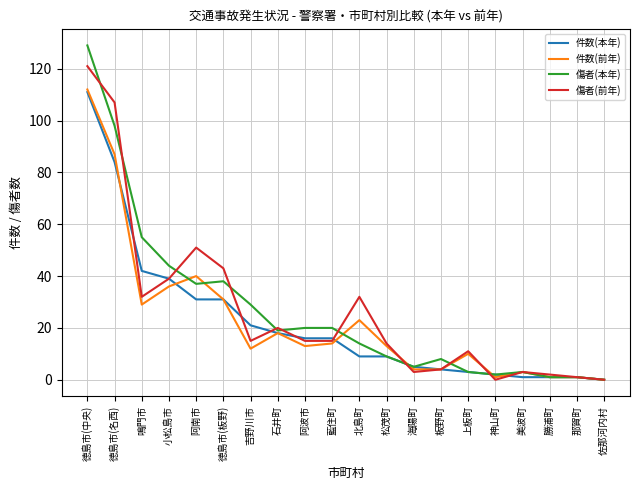

What position from the left is 那賀町?

19